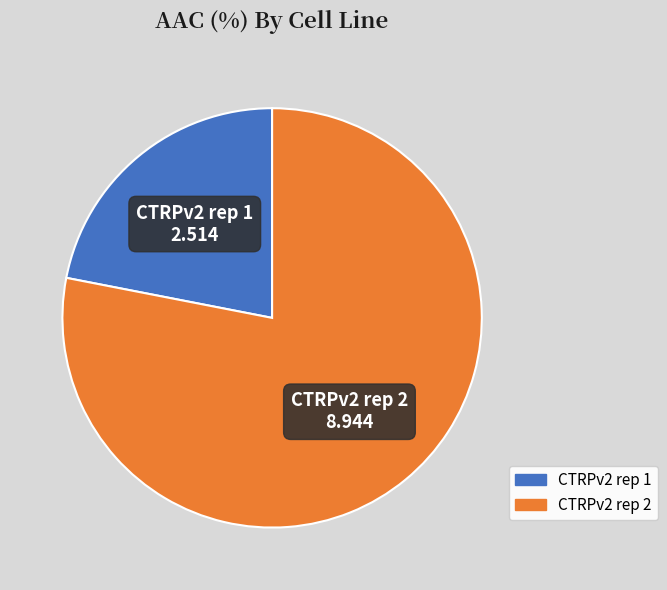

Do CTRPv2 rep 1 and CTRPv2 rep 2 together represent more than half of the pie?

Yes